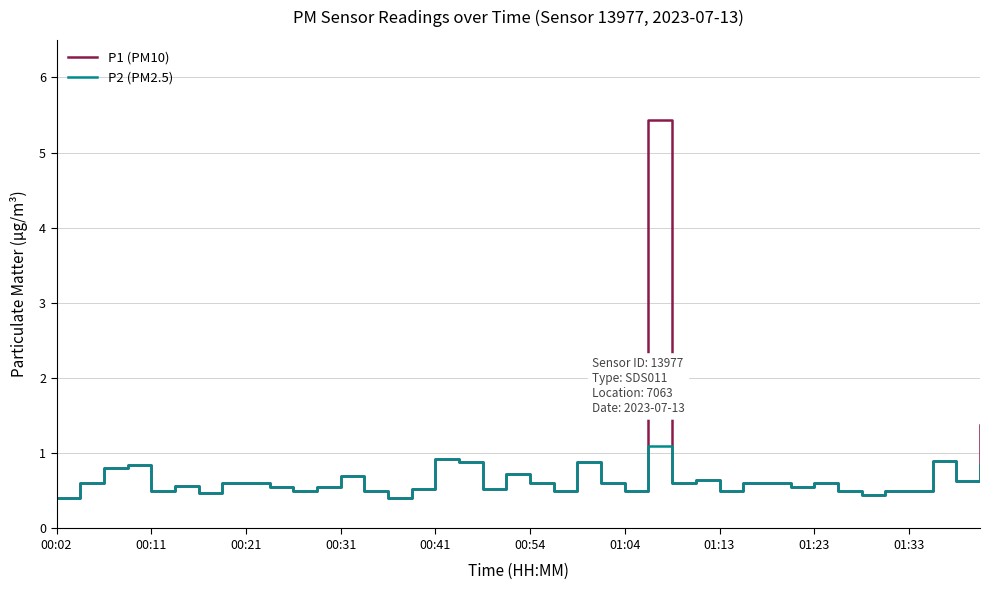

List the series in order of their peak value, highest first.

P1 (PM10), P2 (PM2.5)